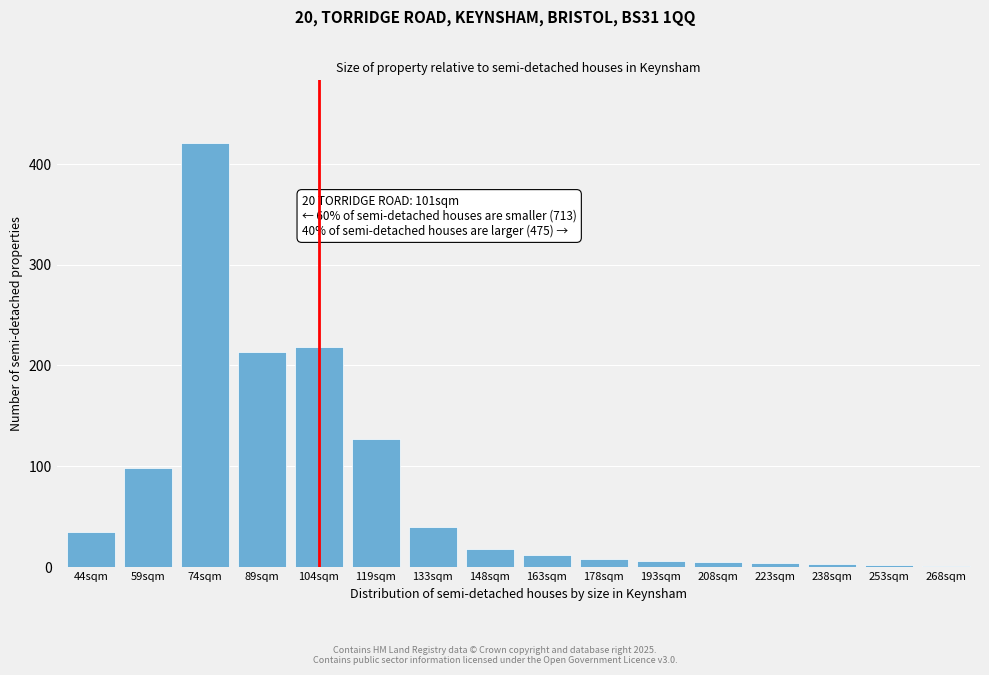

The chart shows a value of 35 at 44sqm. True or false?

True